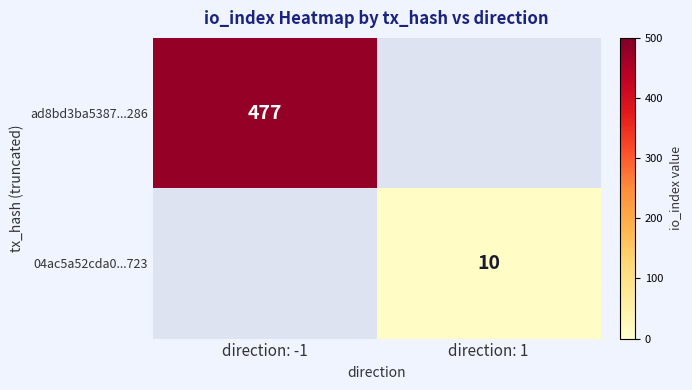

True or false: ad8bd3ba5387...286 has a value of 704 at direction: -1.

False